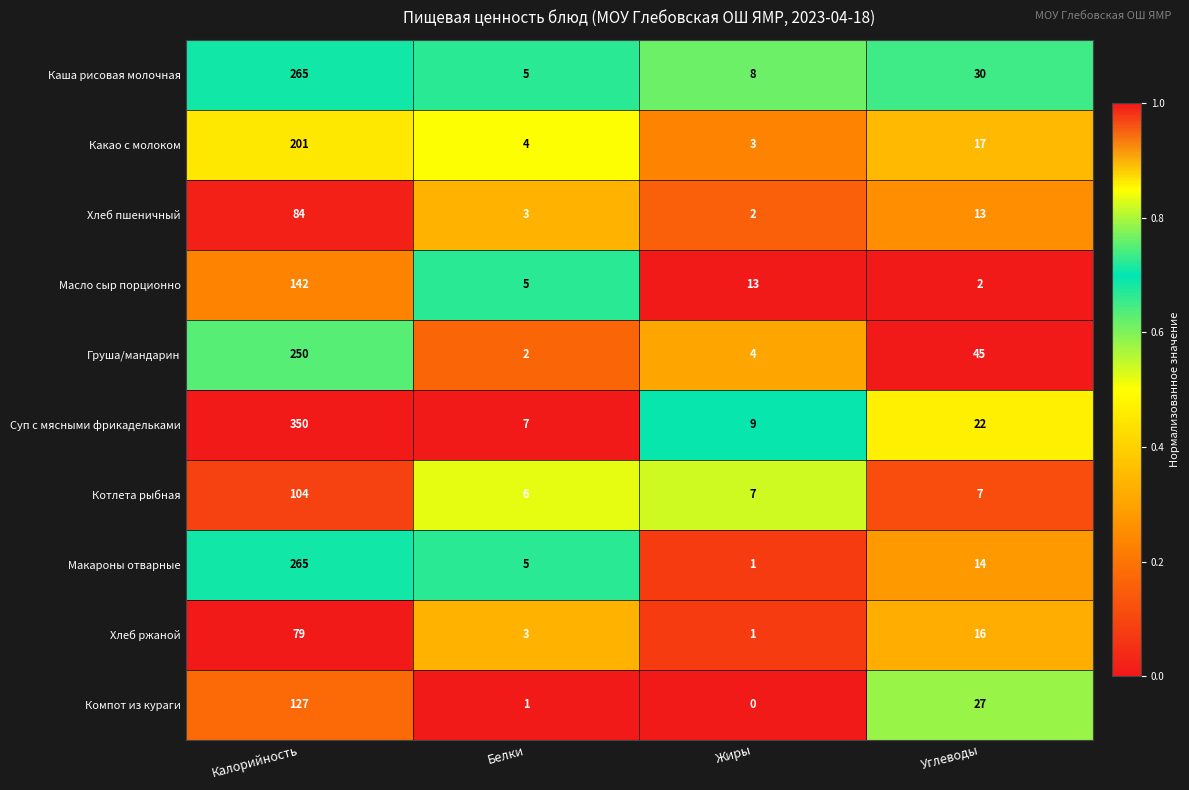

What is the sum of the Какао с молоком values at Жиры and Углеводы?

20